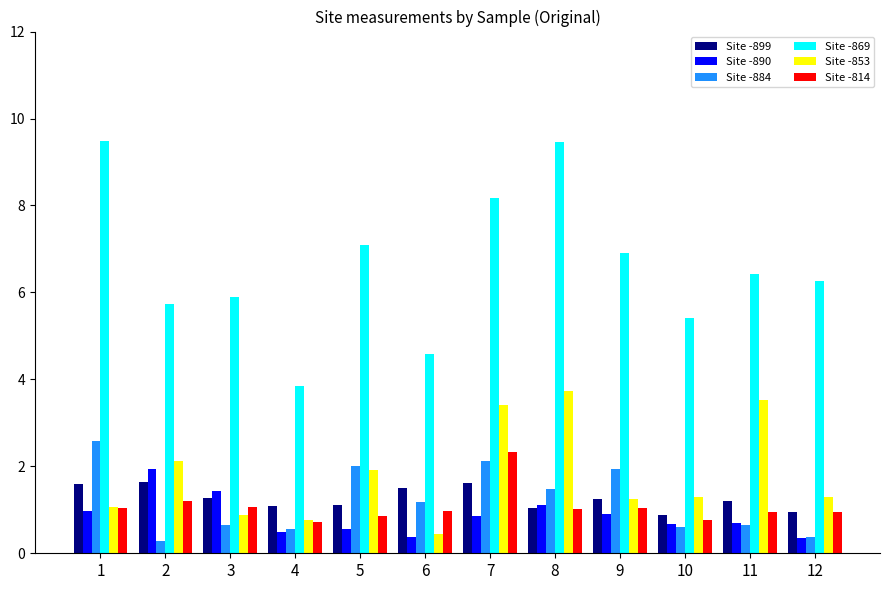

Is the value of Site -890 at 1 greater than the value of Site -899 at 2?

No